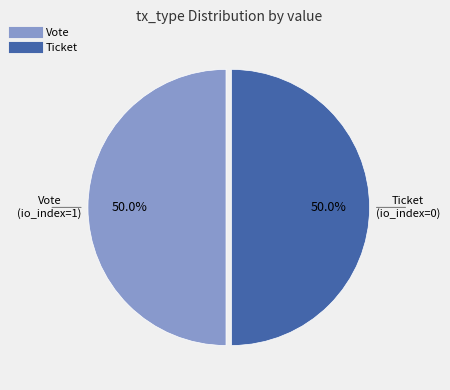

What is the largest slice in the pie chart?

Vote tx (io_index=1)